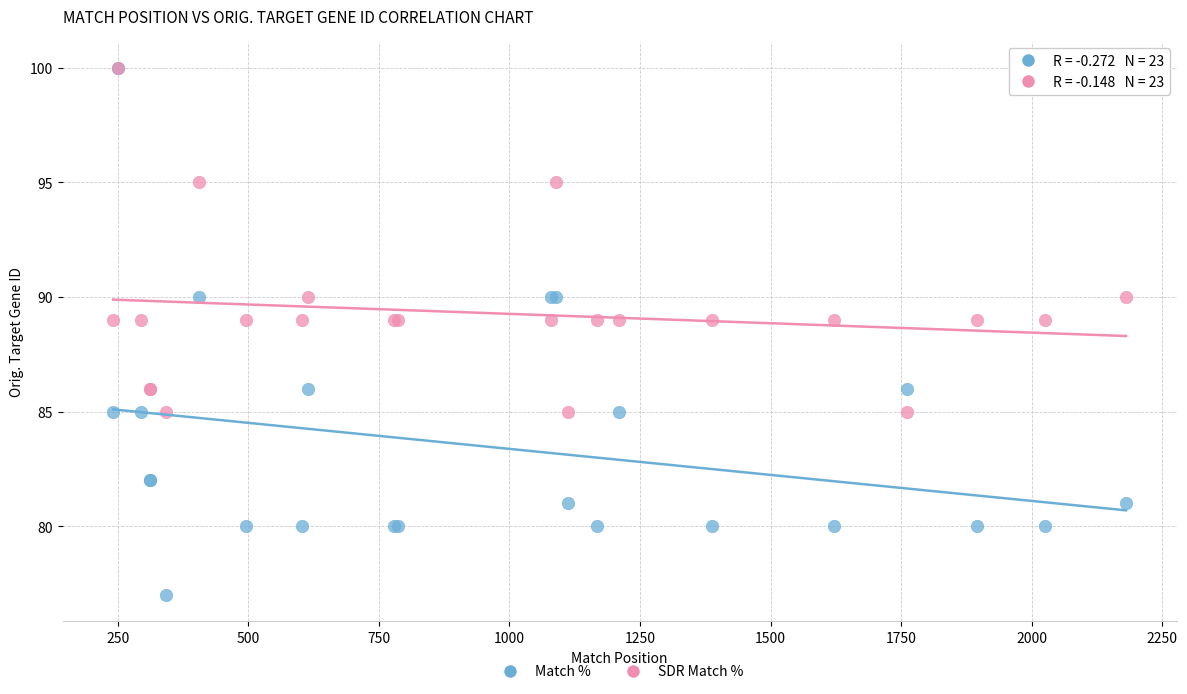

What are all the series names shown in the legend?

Match %, SDR Match %